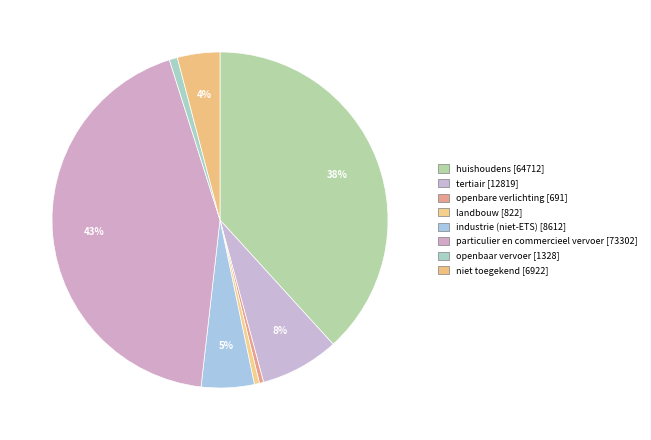

Count the number of slices in the pie.

8